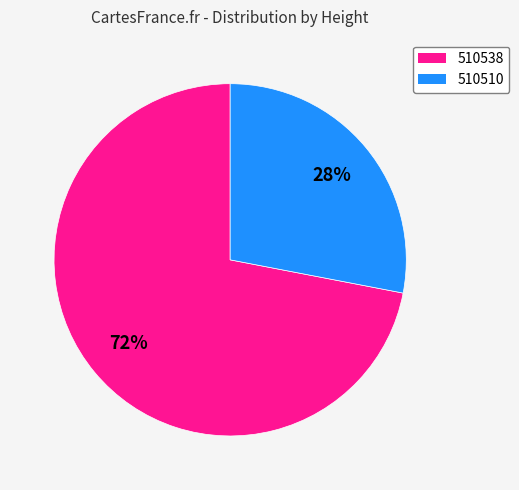

Which slice is the largest?

510538